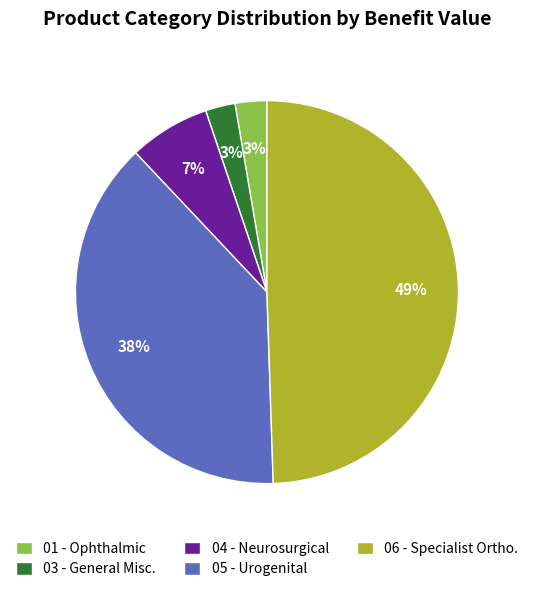

Does 04 - Neurosurgical account for over 50% of the chart?

No